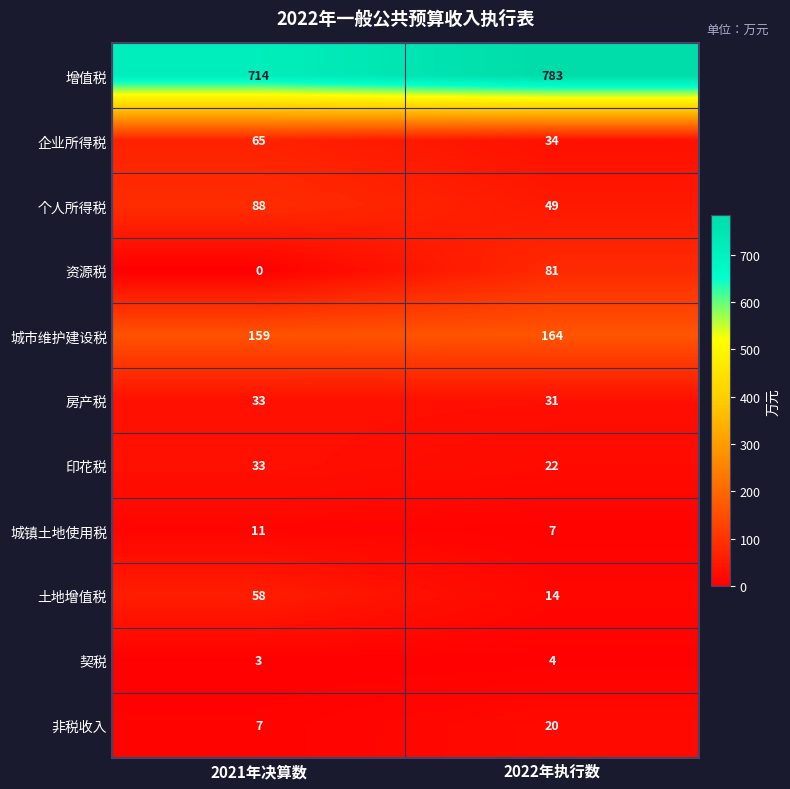

The 印花税 series shows 33 at 2021年决算数. True or false?

True